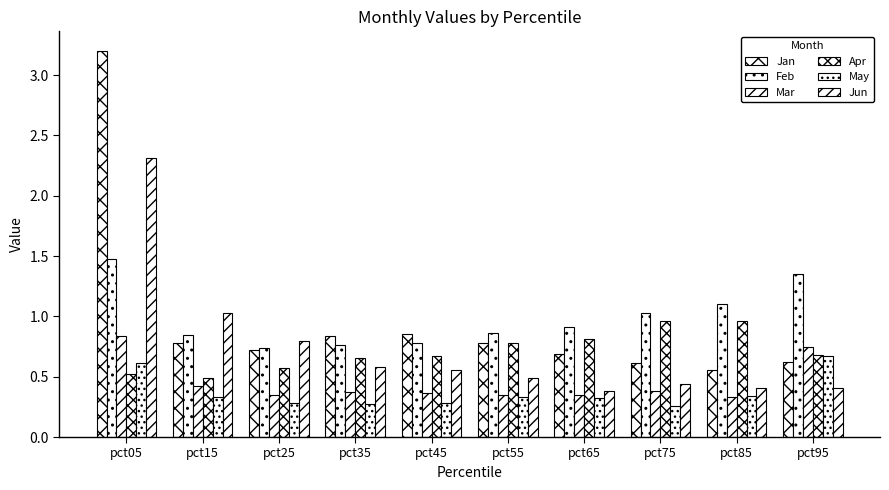

What is the sum of all Apr values?

7.1